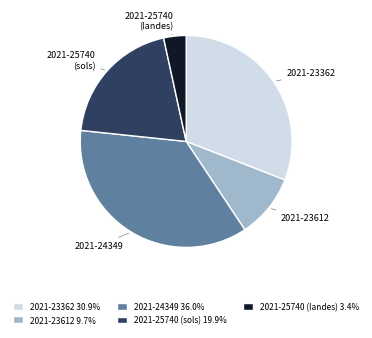

Approximately how many times larger is the value at 2021-25740 (landes) 3.4% compared to 2021-23612 9.7%?

0.4